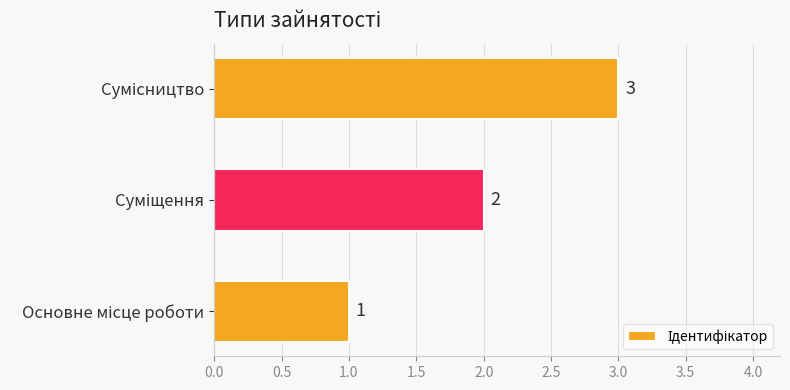

Count the values in the range 1 to 3.

3